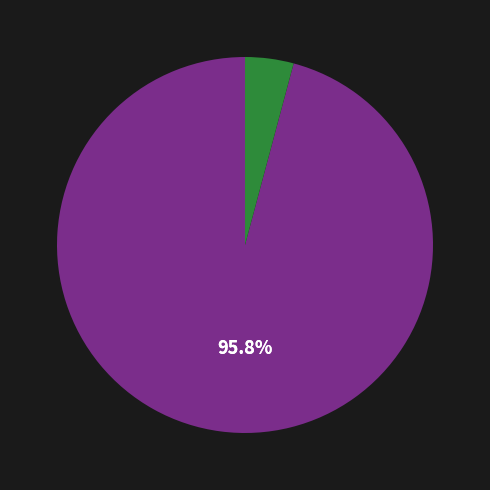

How many slices are in this pie chart?

2